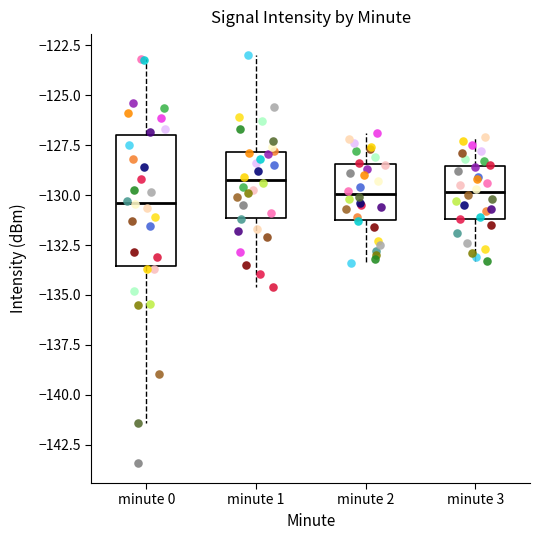

Comparing the boxes themselves (not the whiskers), which one is the tallest?

minute 0